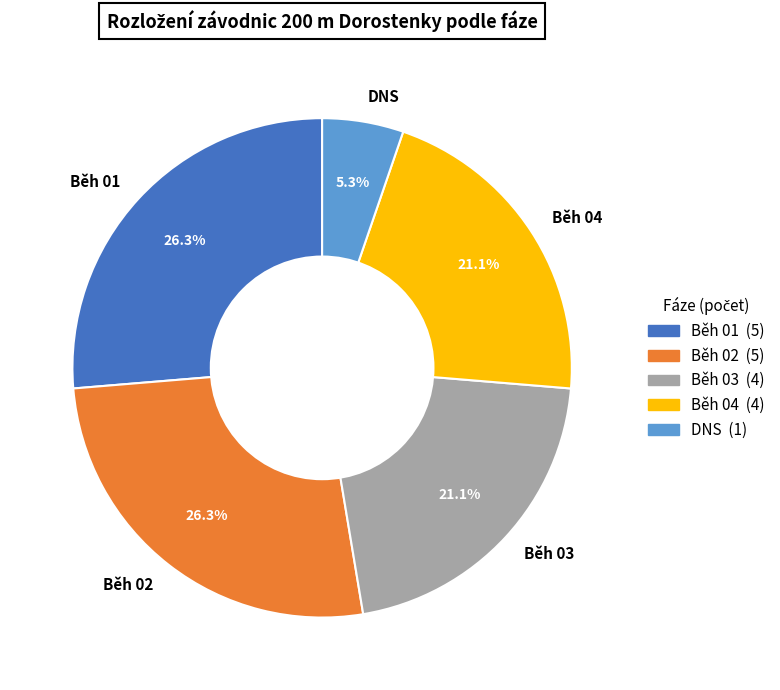

Which category has the smallest portion of the pie?

DNS